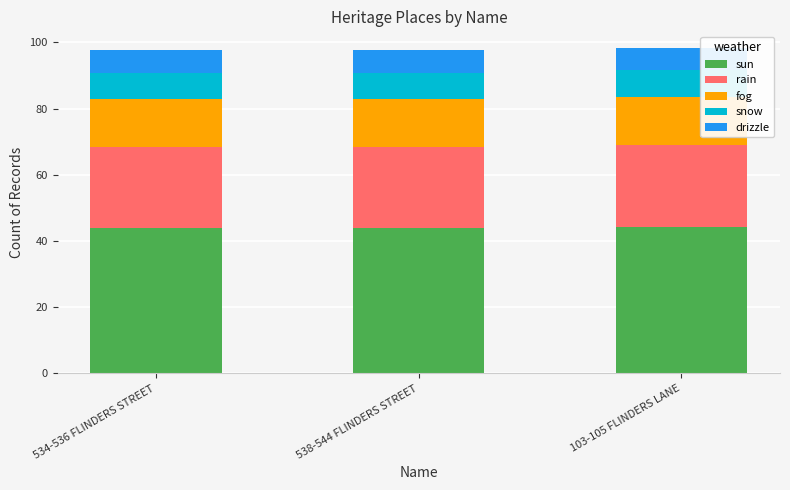

What is the total value across all series at 534-536 FLINDERS STREET?

97.6